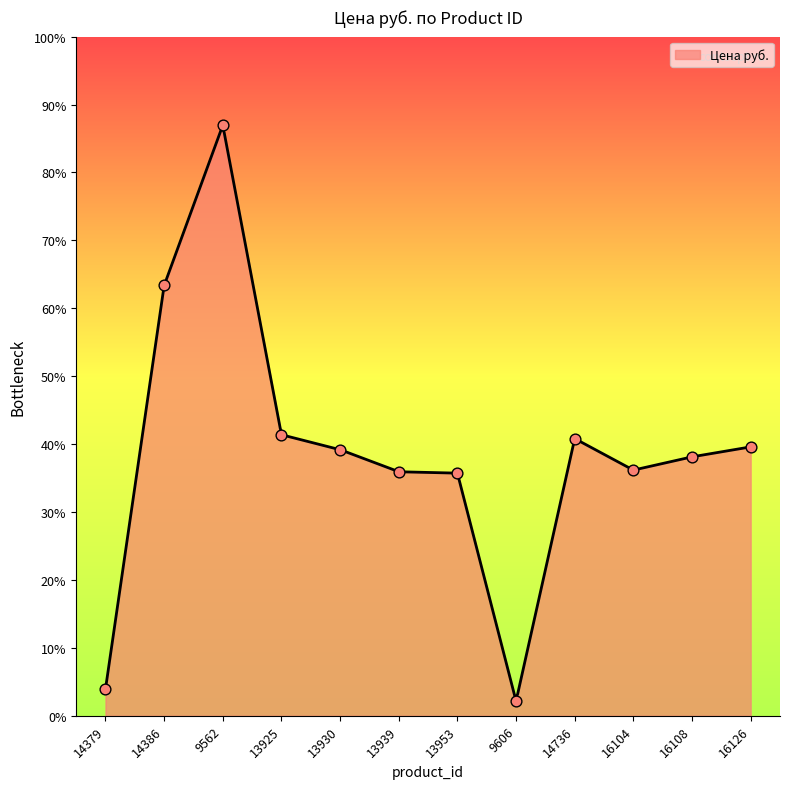

Approximately how many times larger is the value at 16104 compared to 14379?

9.2